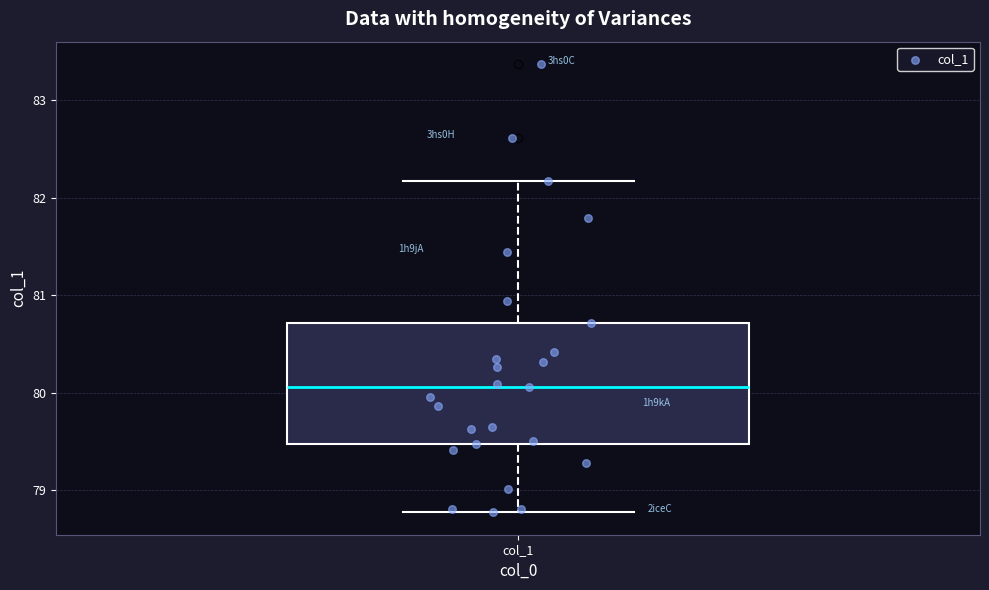

Where does the median line of the box for col_1 sit on the y-axis? The values are not printed on the chart, so give them approximately, as read against the axis.

80.1